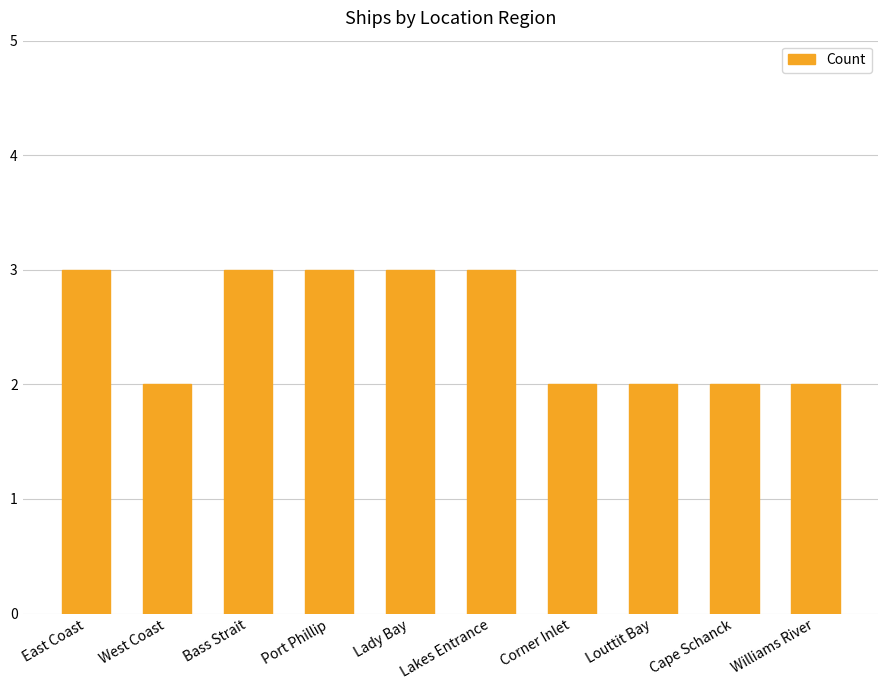

How many bars are there in total?

10